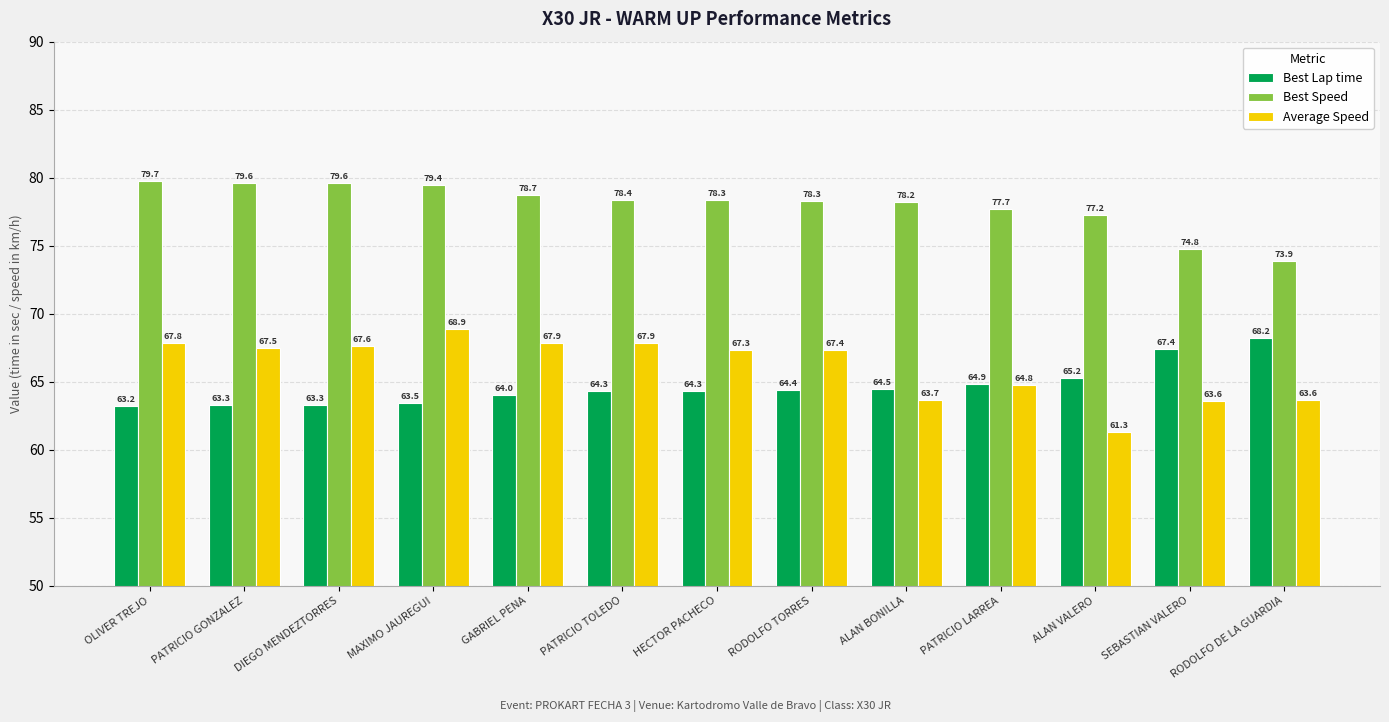

What is the total value across all series at HECTOR PACHECO?

210.0